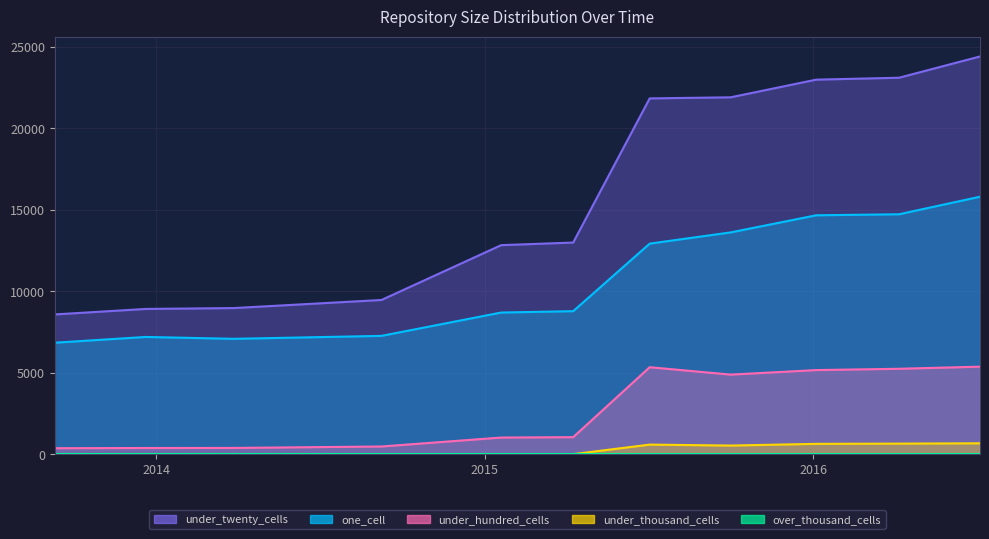

What is the maximum value shown in the chart?

24418